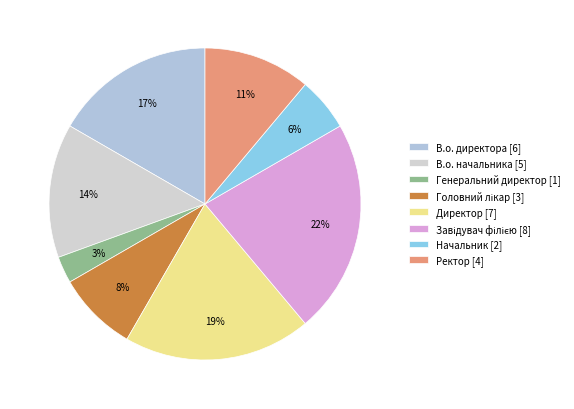

Rank the categories by value from highest to lowest.

Завідувач філією, Директор, В.о. директора, В.о. начальника, Ректор, Головний лікар, Начальник, Генеральний директор